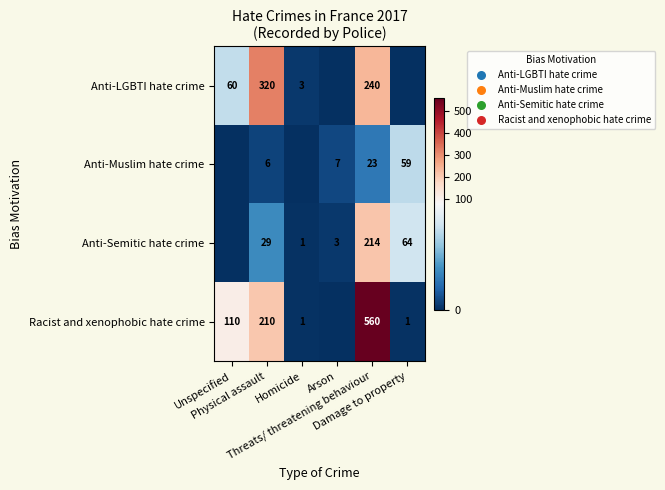

Where does the Anti-LGBTI hate crime series first go above 60?

Physical assault